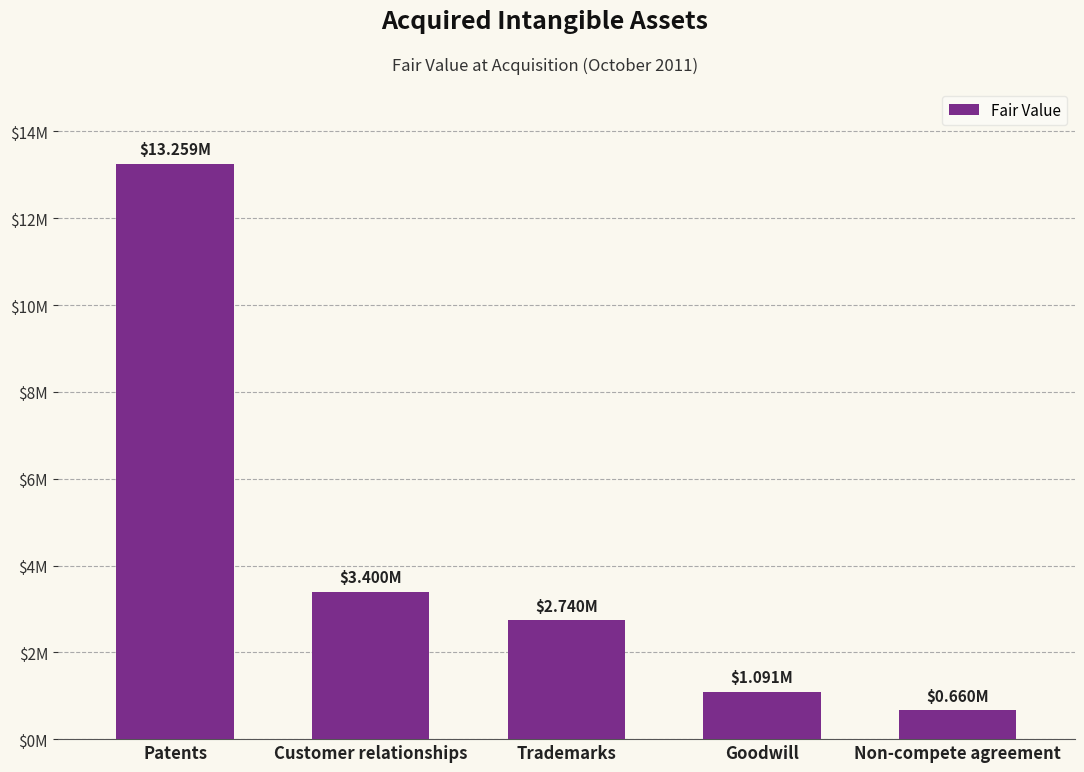

Rank the categories by value from lowest to highest.

Non-compete agreement, Goodwill, Trademarks, Customer relationships, Patents